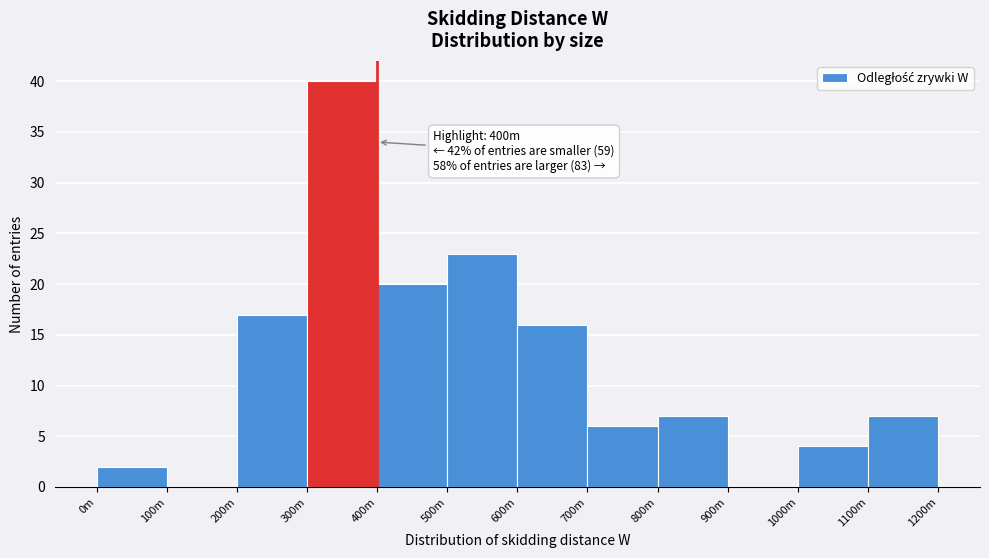

Reading left to right, list all the values displayed in this chart.

0m=2	100m=0	200m=17	300m=40	400m=20	500m=23	600m=16	700m=6	800m=7	900m=0	1000m=4	1100m=7